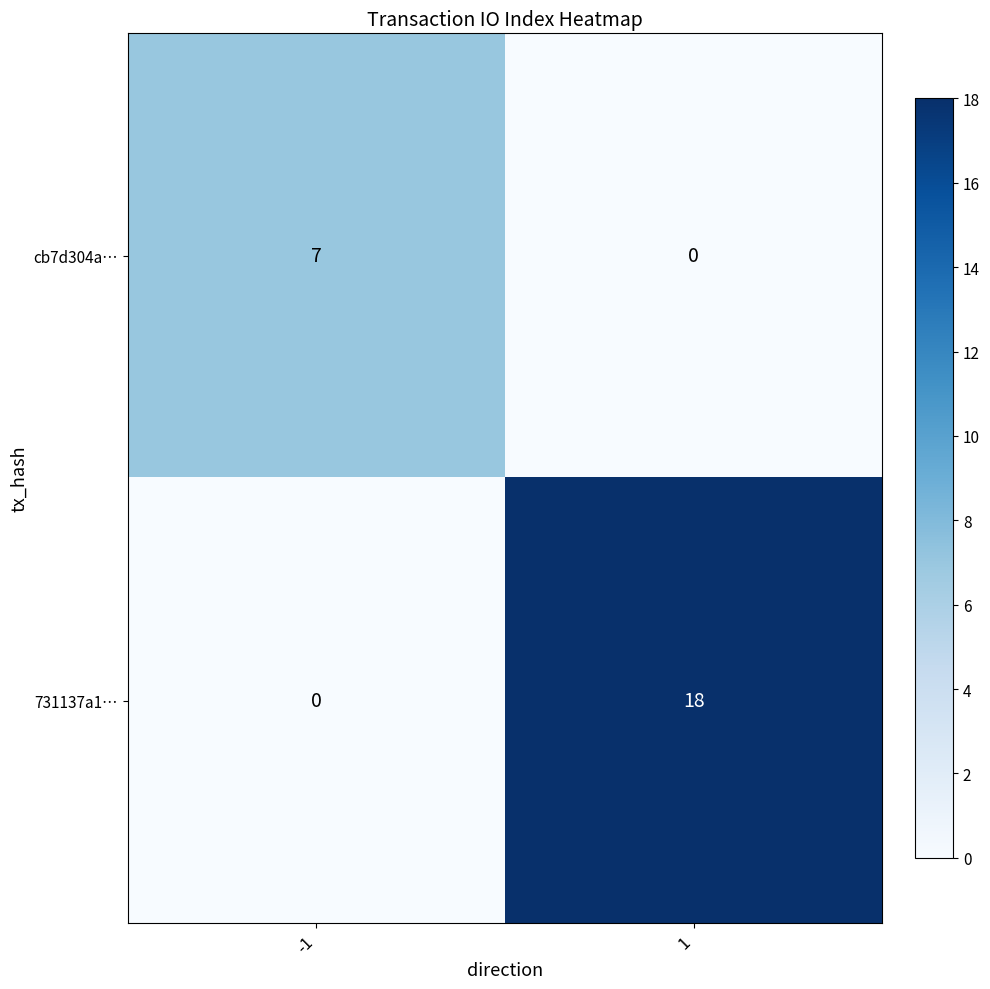

Read the cb7d304a… value at -1.

7